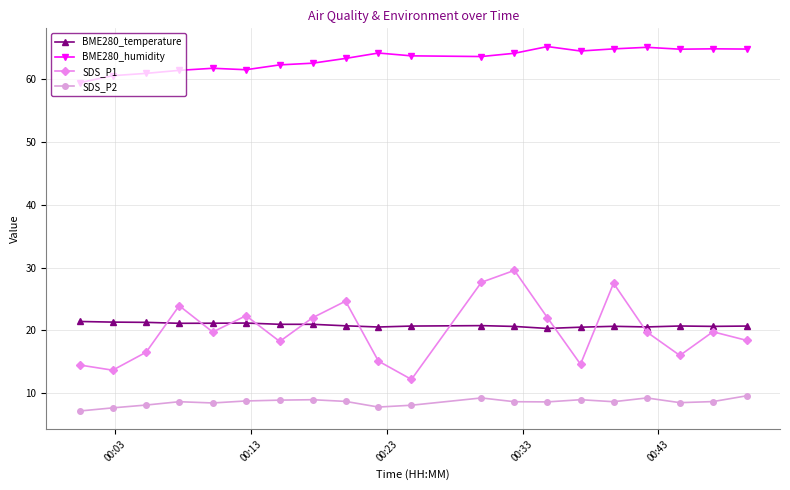

What is the highest value of the BME280_temperature series?

21.4